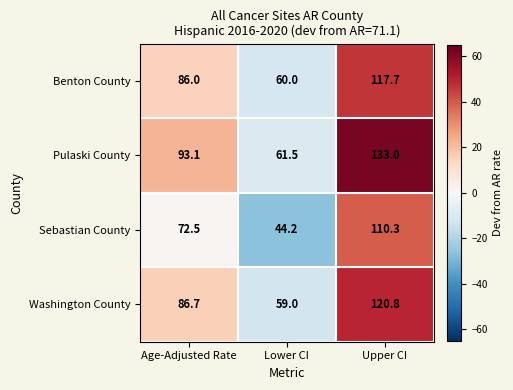

What is the spread (max minus min) of values at Upper CI?

22.7